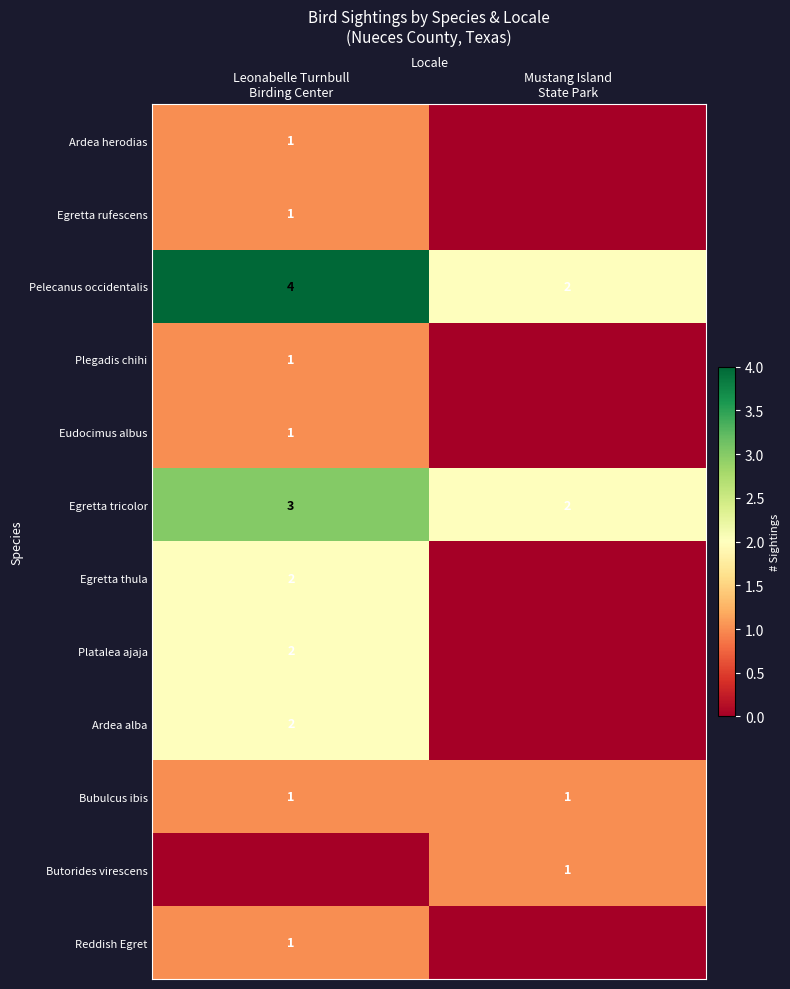

What is the total value across all series at Mustang Island
State Park?

6